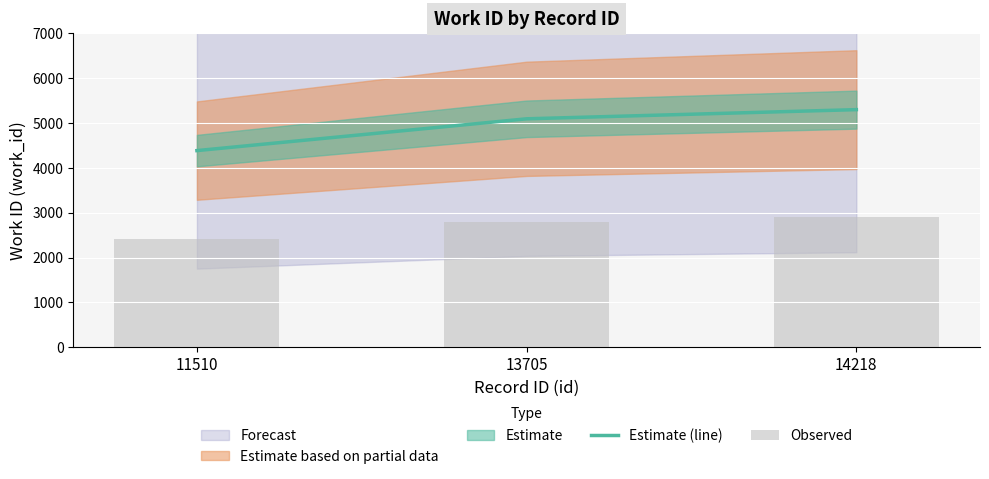

What is the difference between the maximum and minimum values in the Observed series?

501.6